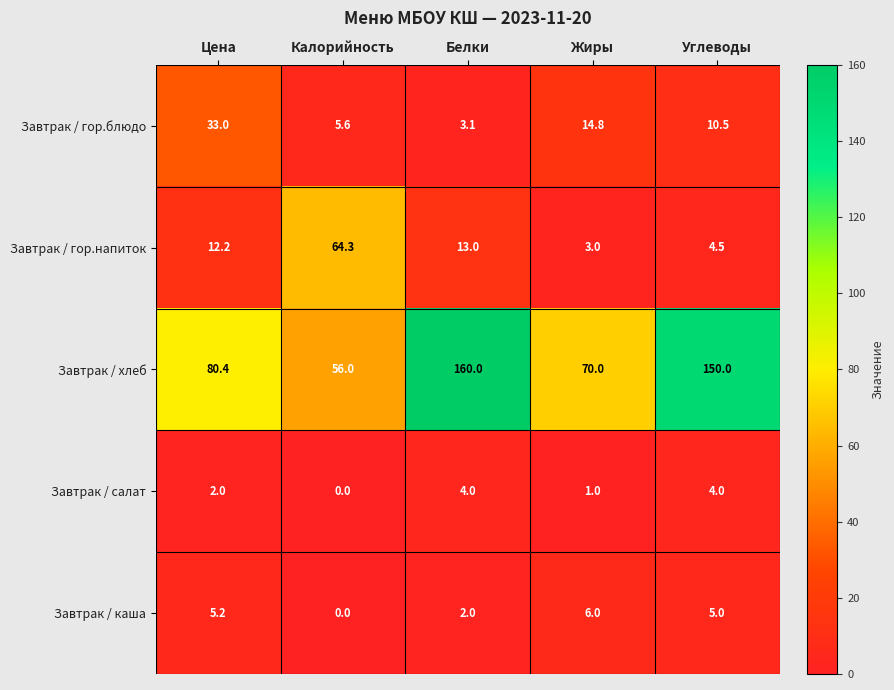

The Завтрак / гор.напиток series shows 4.3 at Жиры. True or false?

False